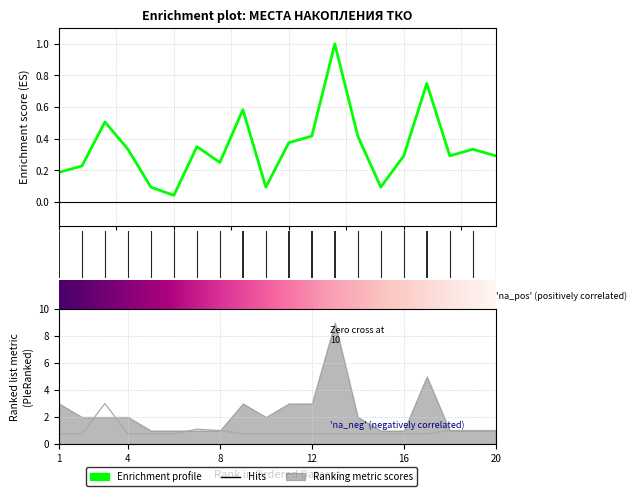

At which category does Площадь, м2 reach its first local peak?

3